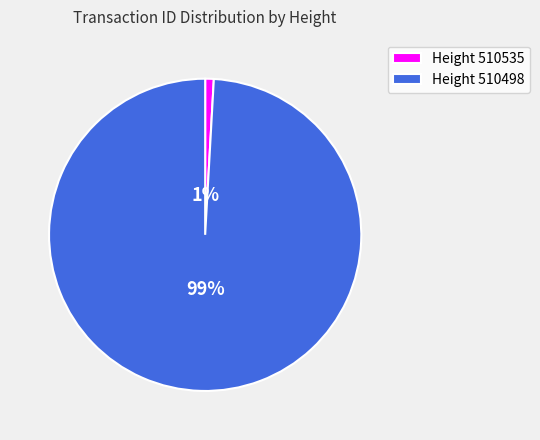

To the nearest percent, what portion does Height 510535 represent?

1%